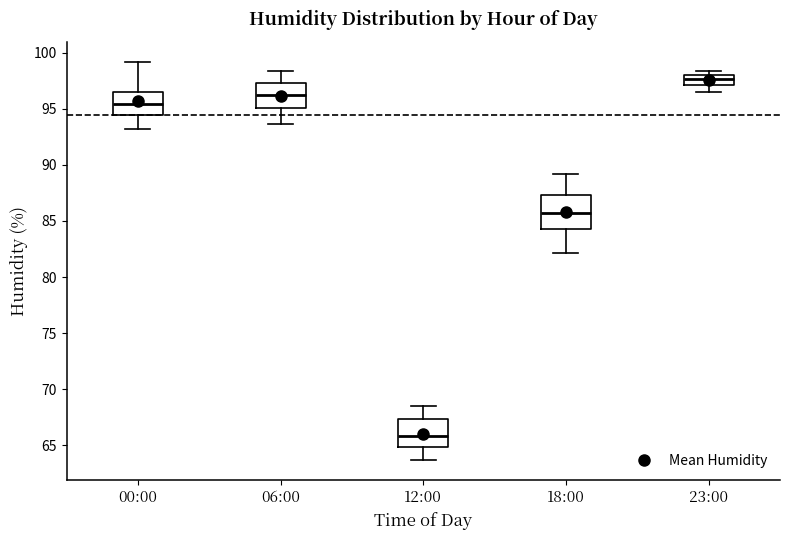

Reading left to right, transcribe this box plot: for each box, give where its median line is, the range the box spans, and where its two whiskers end, as read against the y-axis. The values are not printed on the chart, so give them approximately, as read against the axis.

00:00: median 95.5, box 94.5 to 96.5, whiskers 93.0 to 99.0
06:00: median 96.5, box 95.0 to 97.5, whiskers 93.5 to 98.5
12:00: median 66.0, box 65.0 to 67.5, whiskers 63.5 to 68.5
18:00: median 85.5, box 84.5 to 87.5, whiskers 82.0 to 89.0
23:00: median 97.5, box 97.0 to 98.0, whiskers 96.5 to 98.5